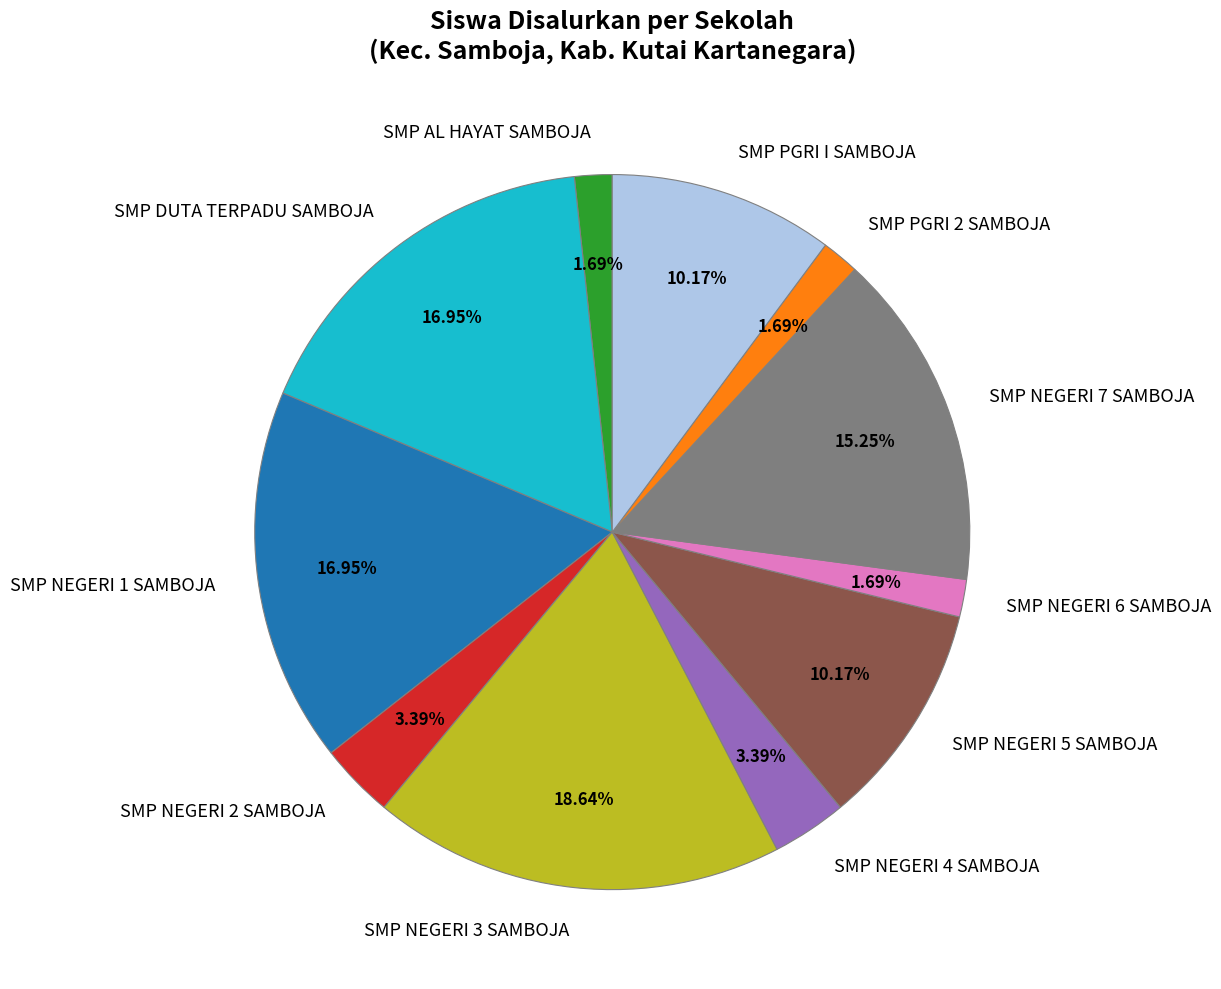

How many slices are in this pie chart?

11